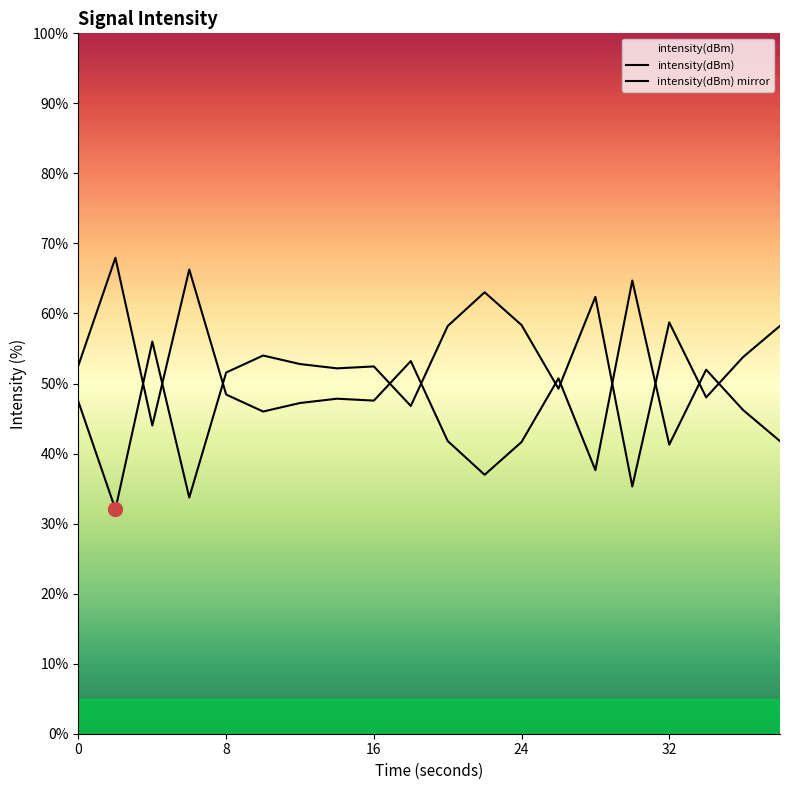

Is the value of intensity(dBm) mirror at 32 greater than the value of intensity(dBm) at 17?

Yes